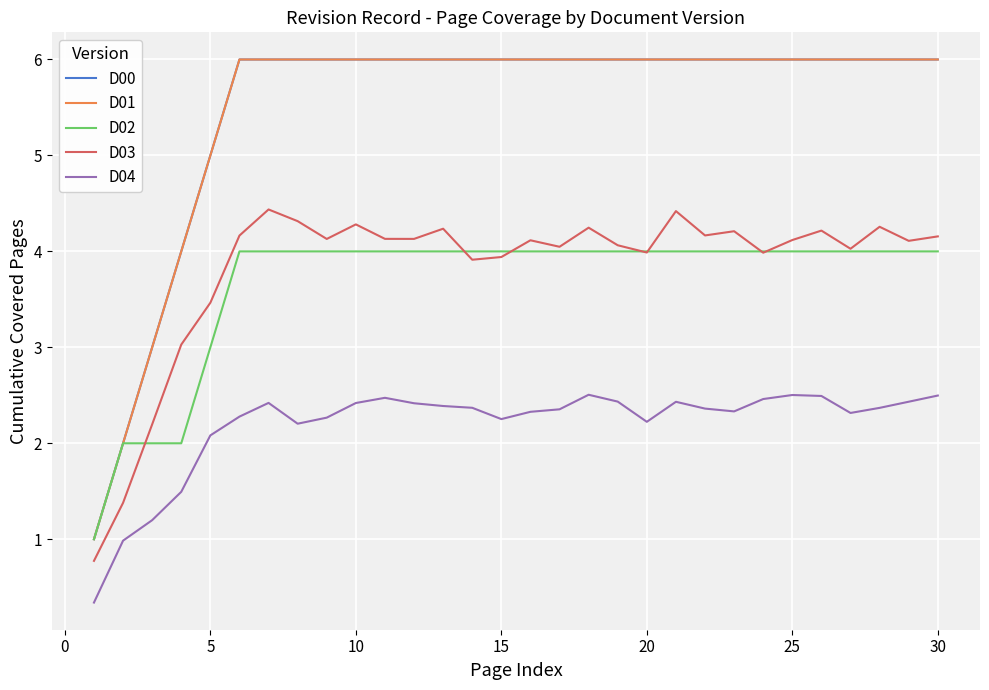

True or false: D03 has more than 0 points higher than both neighbors.

True